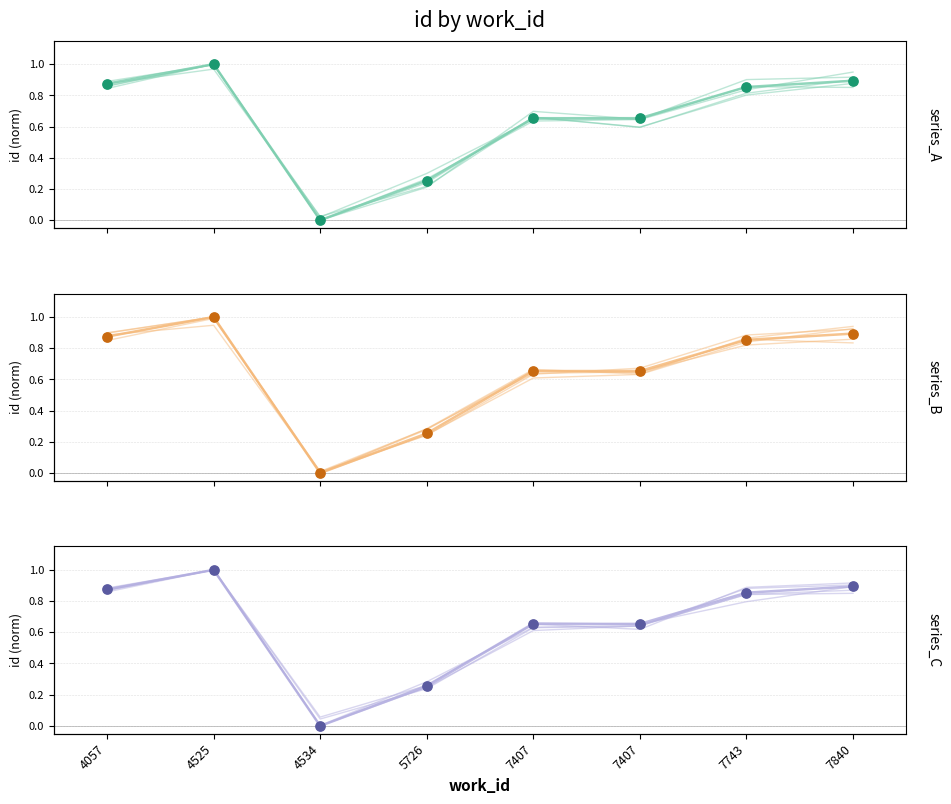

Between 7840 and 4525, which is larger?

4525